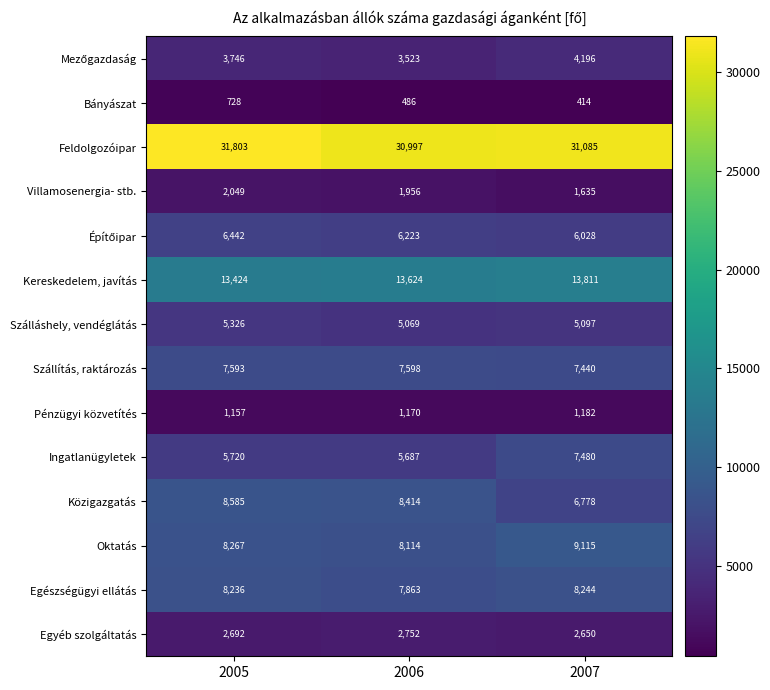

What is the difference between the maximum and second lowest values in the Bányászat series?

242